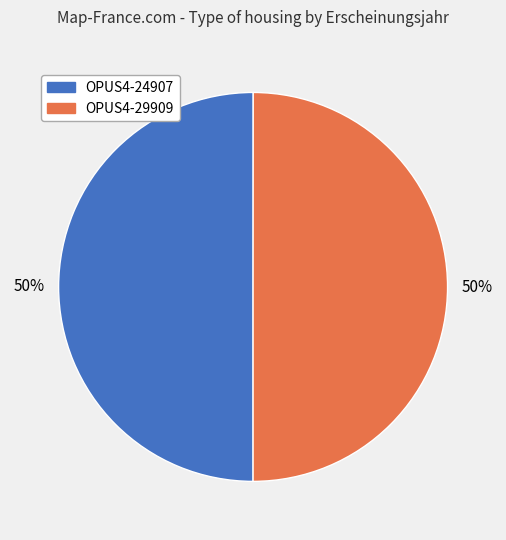

Approximately how many times larger is the value at OPUS4-24907 compared to OPUS4-29909?

1.0